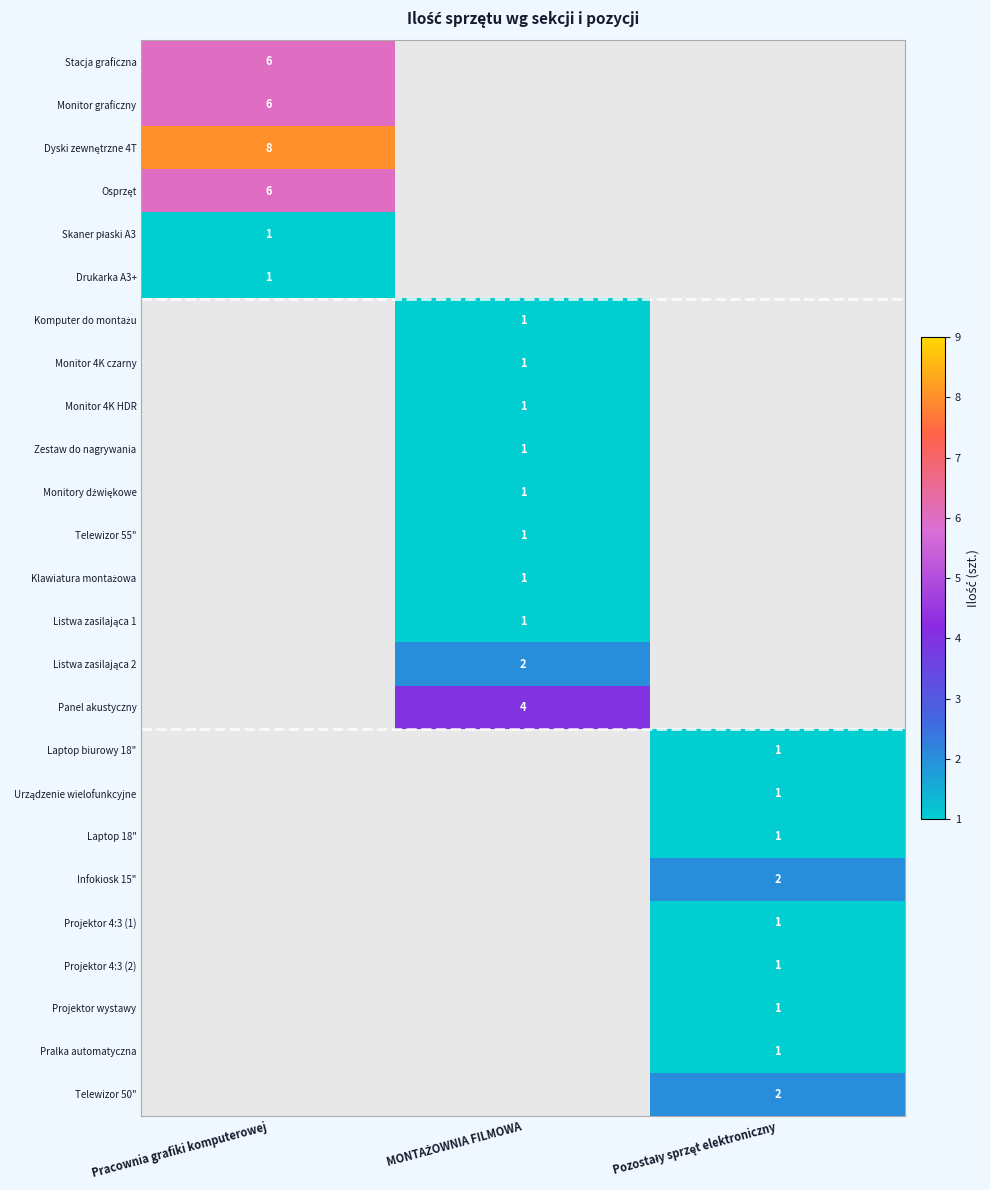

Is it true that Stacja graficzna equals 6 at Pracownia grafiki komputerowej?

True